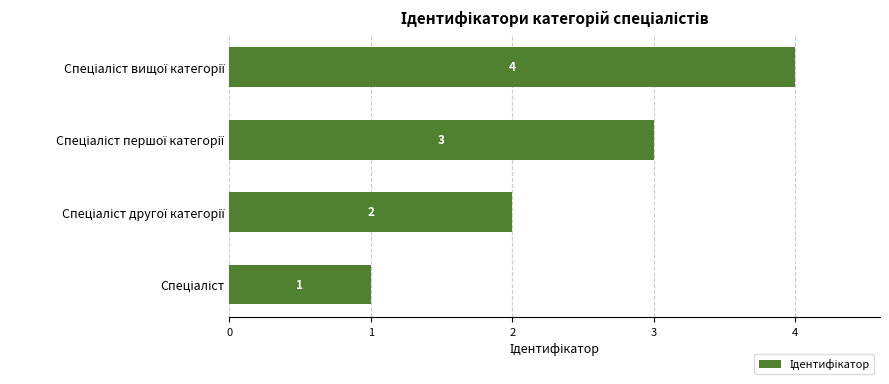

What is the difference between the maximum and minimum values?

3